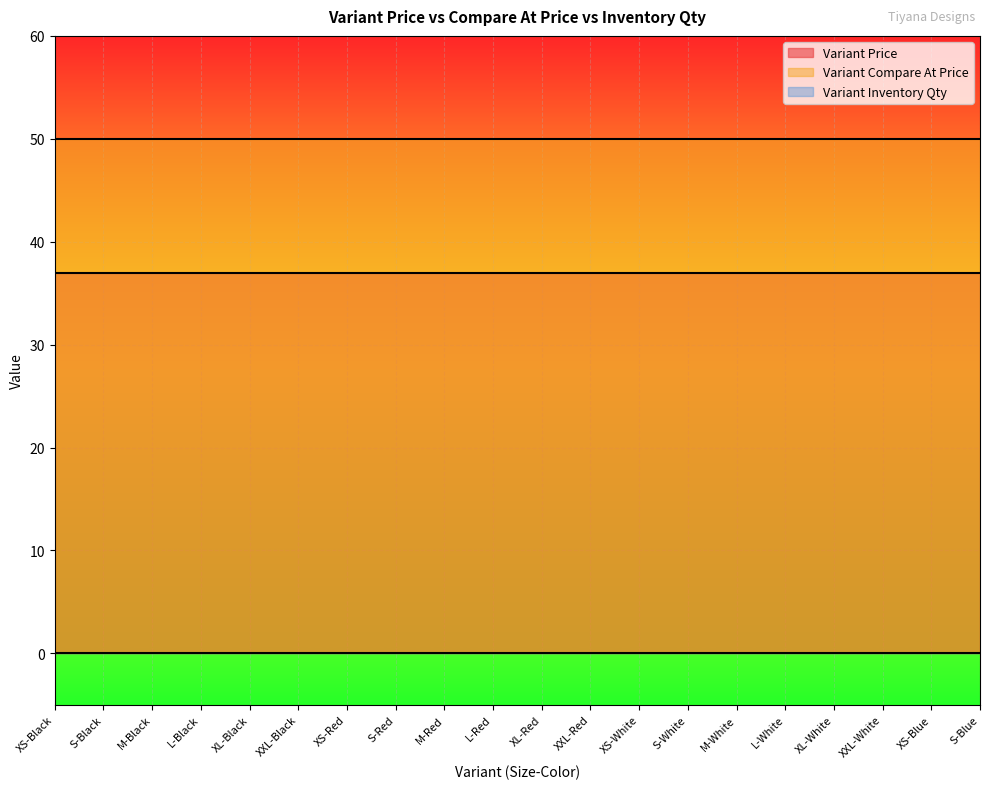

At which category is the sum across all series the highest?

XS-Black